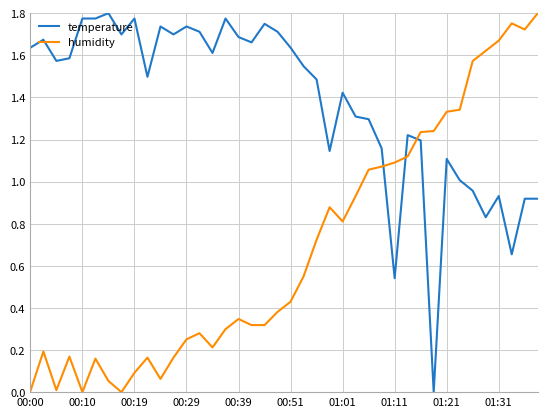

List the series in order of their overall mean, lowest first.

humidity, temperature